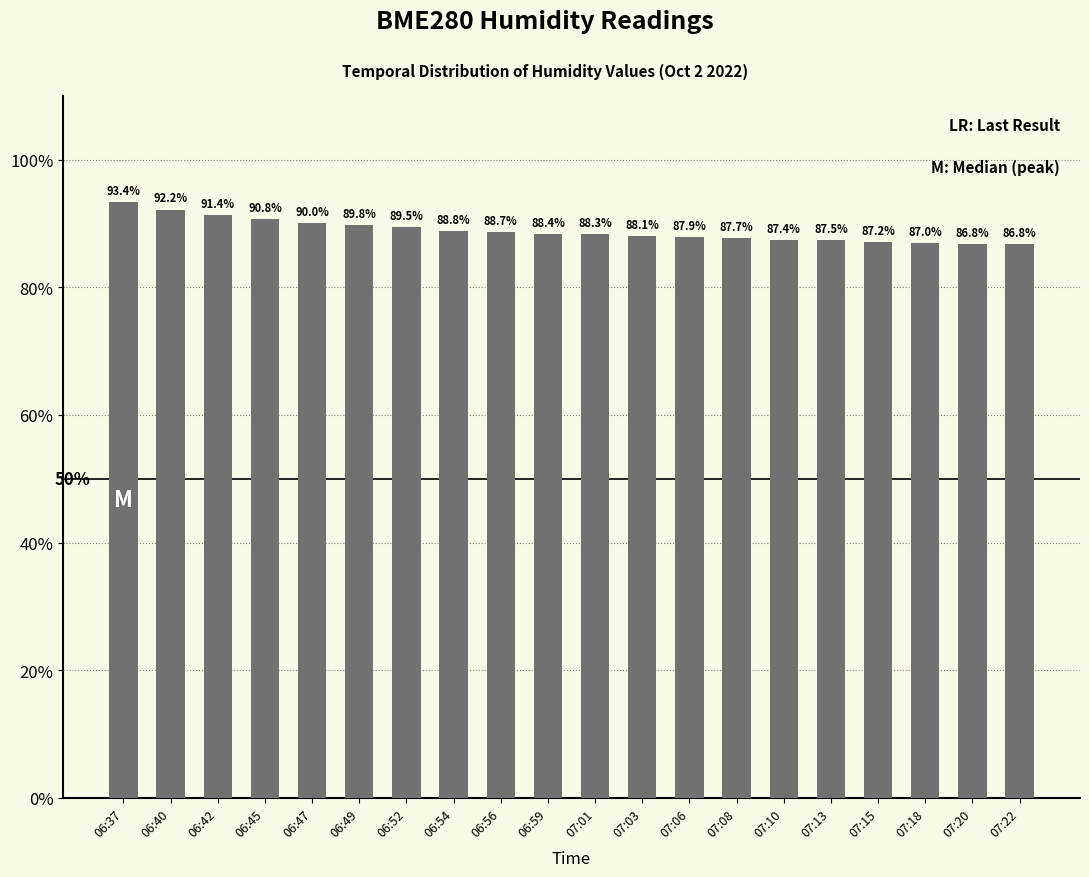

What is the label of the 13th bar from the left?

07:06